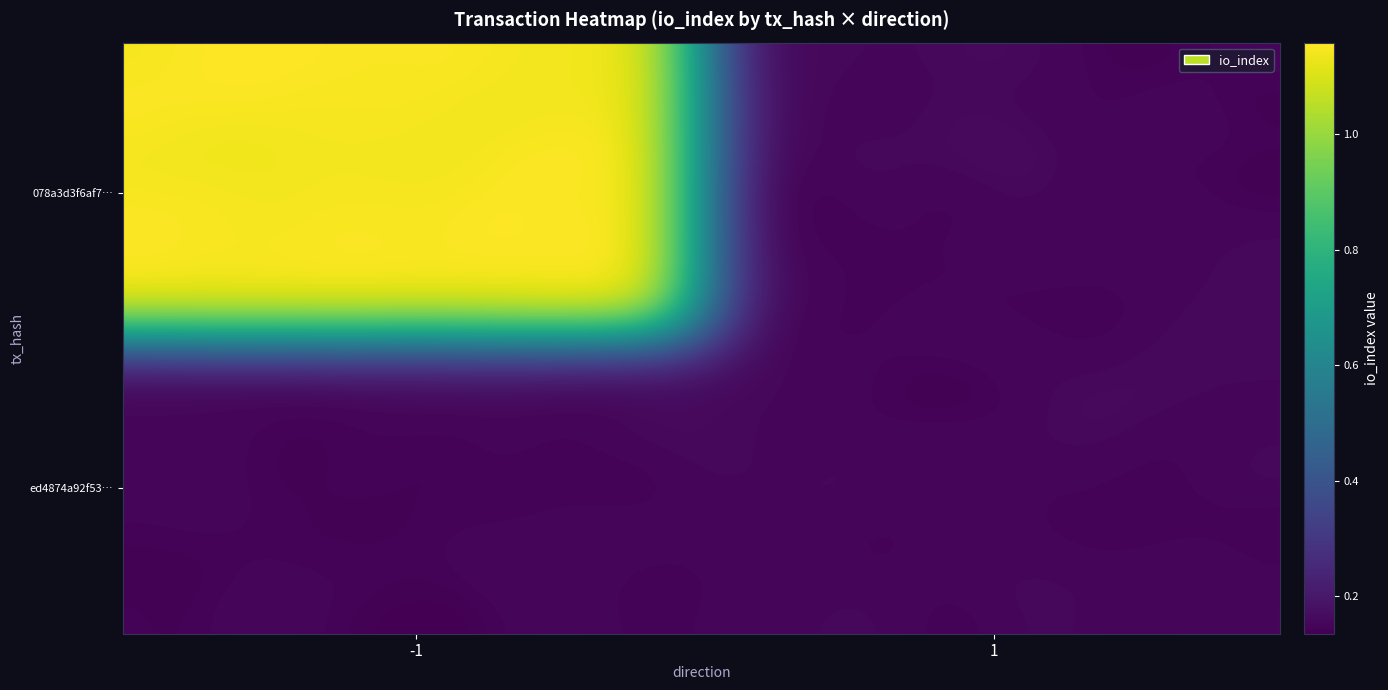

Reading left to right, list all the values displayed in this chart.

078a3d3f6af70221cedb1cf555568945b015751: -1=1	1=0
ed4874a92f53a6a9cf5d75950ad630ad0995ef8: -1=0	1=0